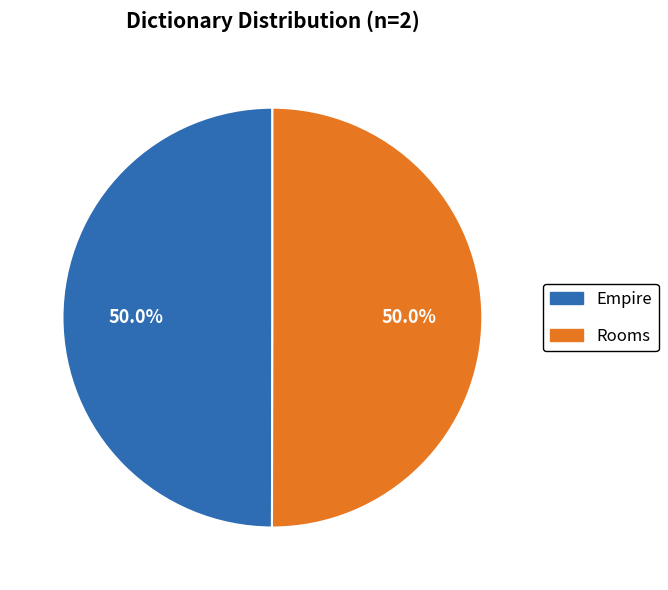

Count the number of slices in the pie.

2